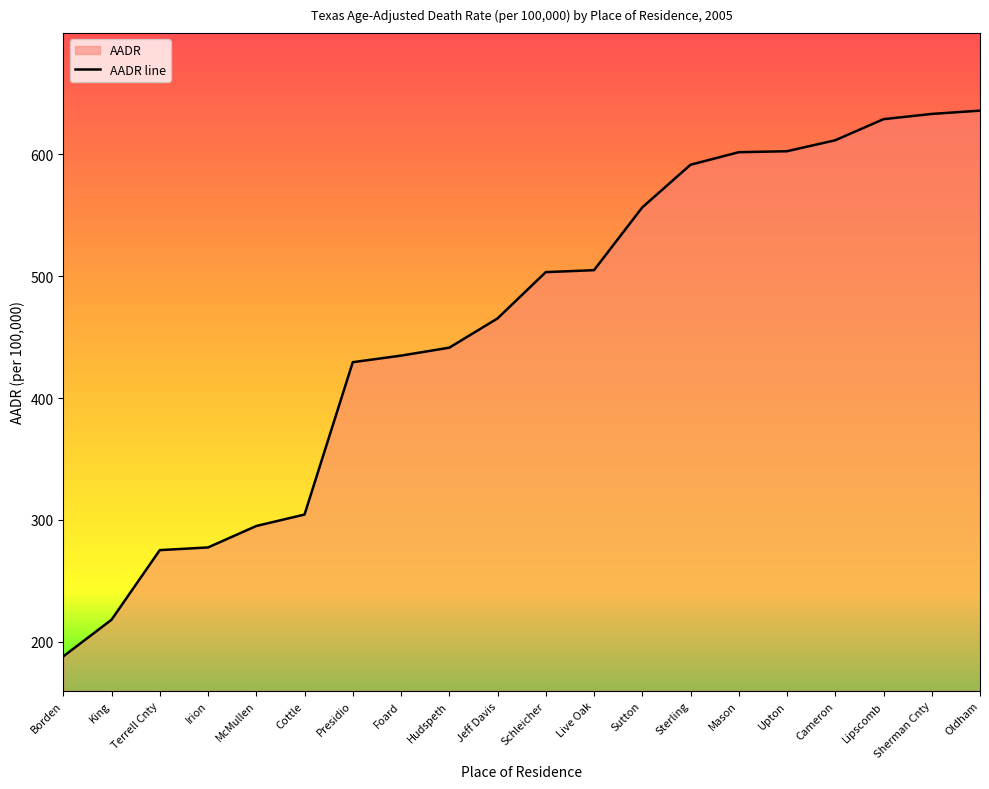

Rank the categories by value from highest to lowest.

Oldham, Sherman Cnty, Lipscomb, Cameron, Upton, Mason, Sterling, Sutton, Live Oak, Schleicher, Jeff Davis, Hudspeth, Foard, Presidio, Cottle, McMullen, Irion, Terrell Cnty, King, Borden